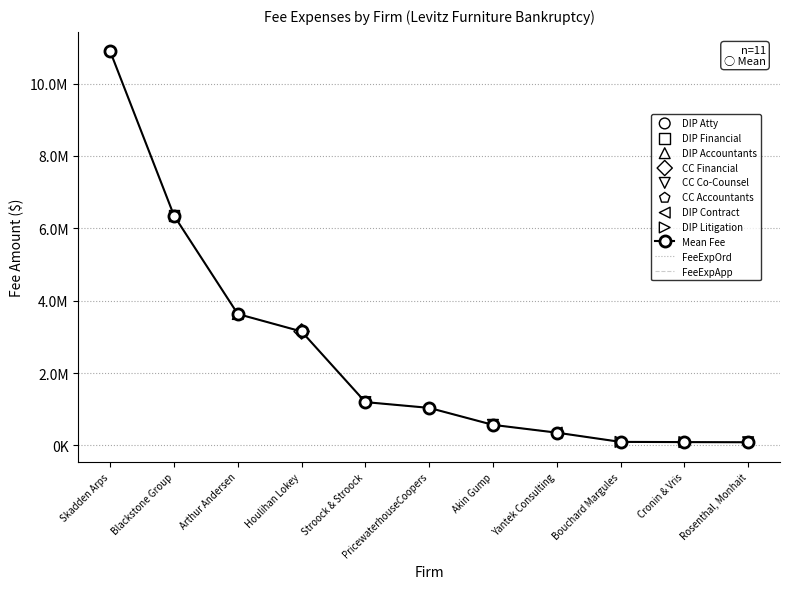

At how many categories does at least one series exceed 1765332?

4